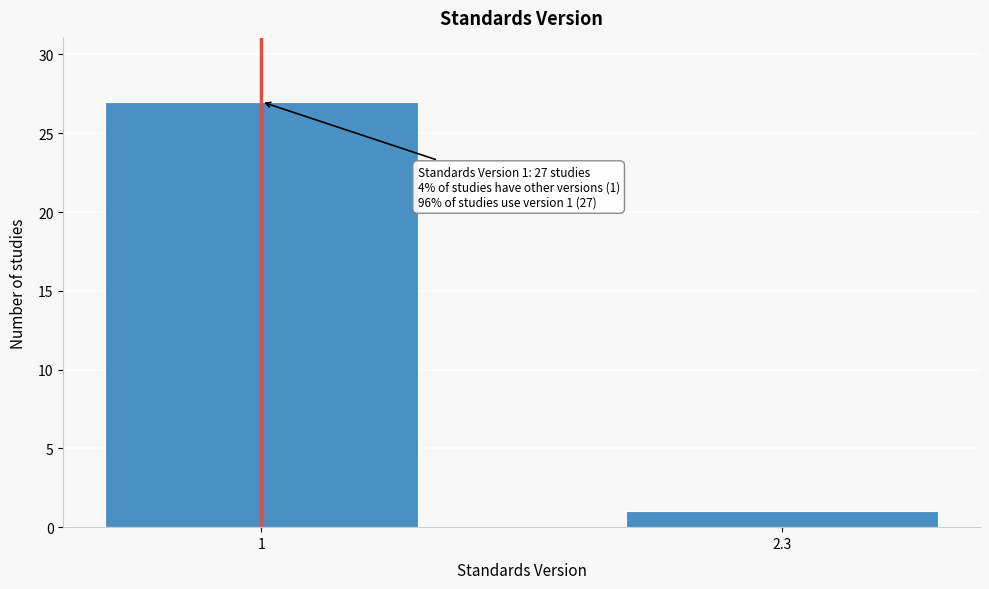

Reading left to right, what are all the values shown in this chart?

1=27	2.3=1